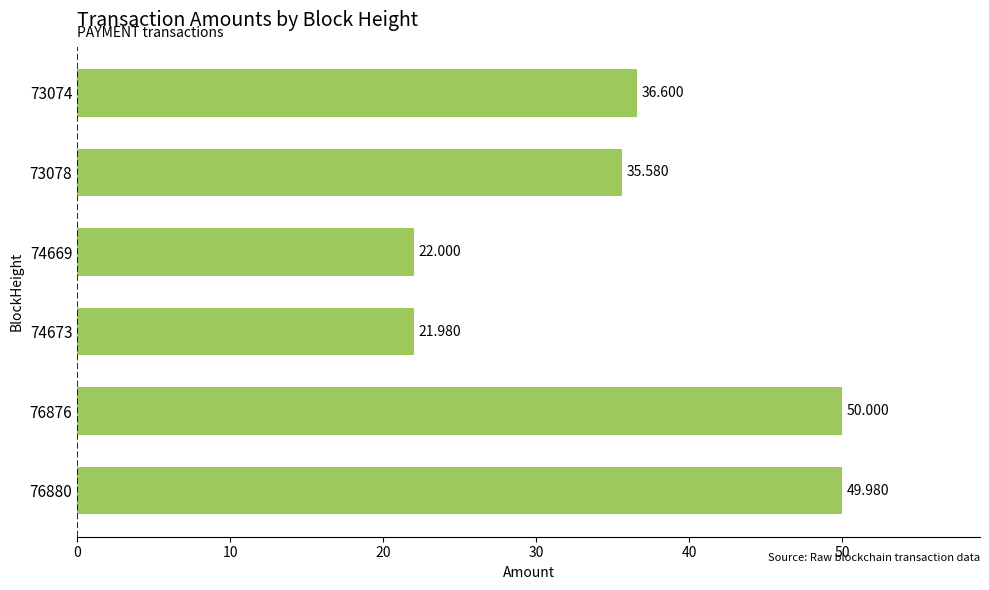

Where is the data nearest to the value 35?

73078